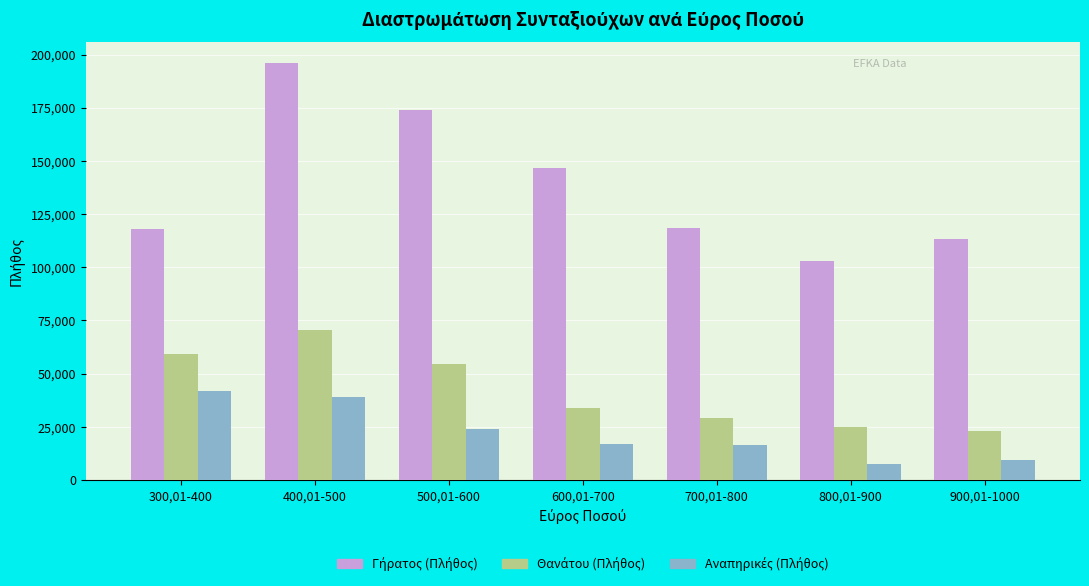

At which category is the sum across all series the highest?

400,01-500